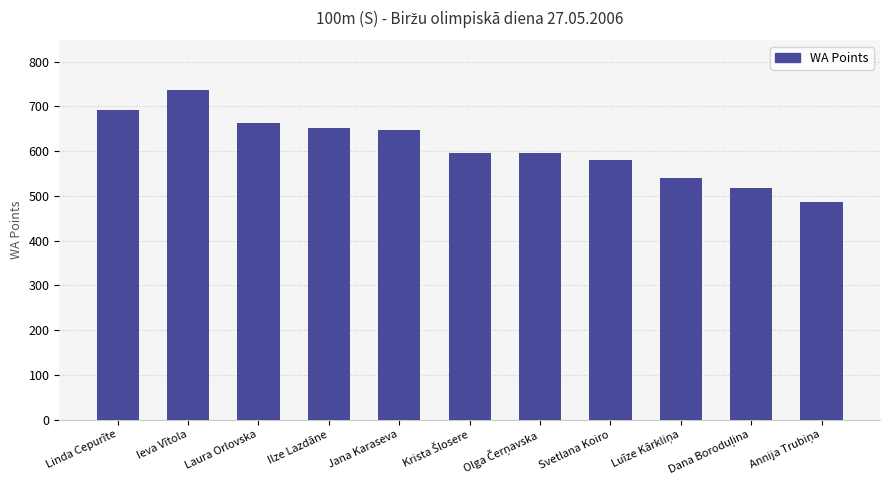

Does the chart contain stacked bars?

No